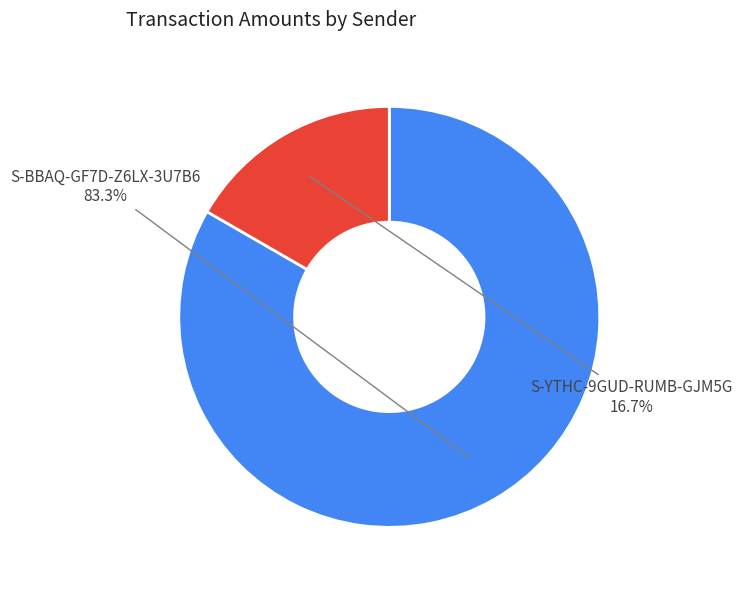

Is there a majority slice in this chart?

Yes